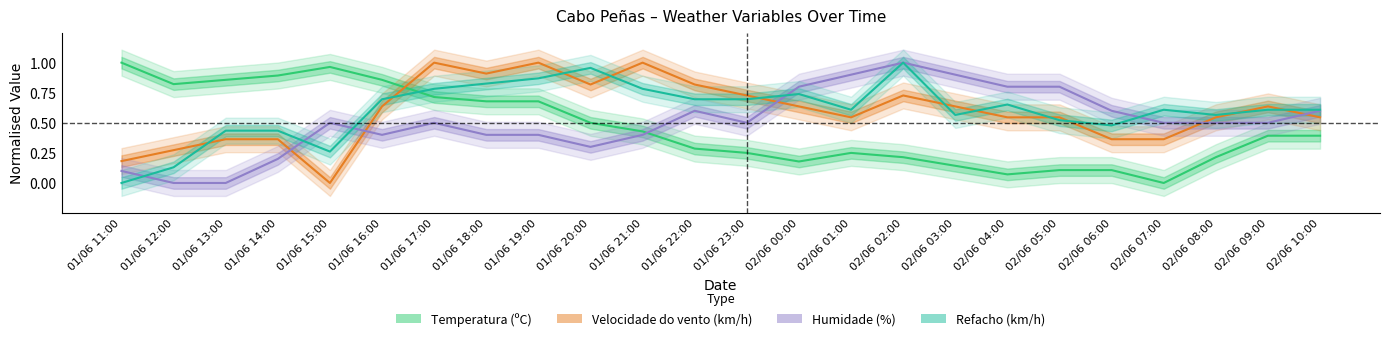

After their last crossing, which series has the higher values: Humidade (%) or Refacho (km/h)?

Refacho (km/h)